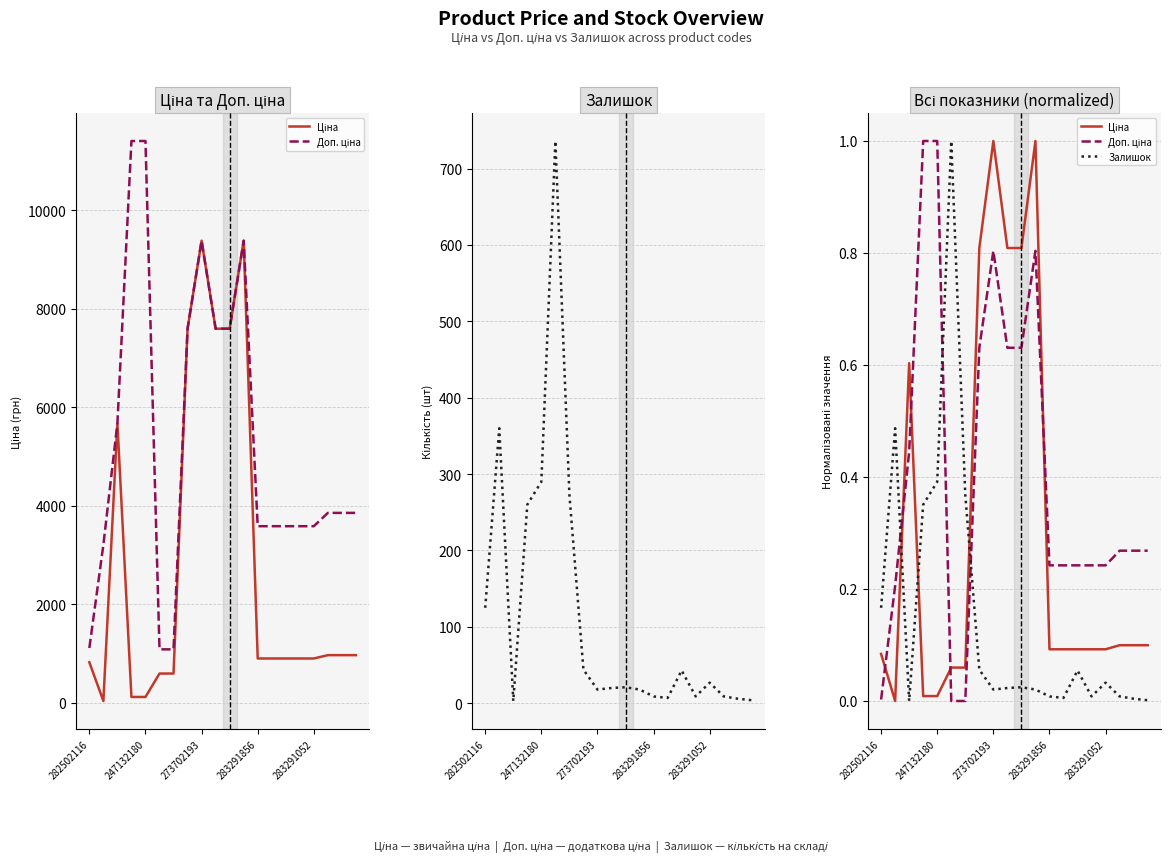

How many intersections are there between Ціна and Залишок?

3